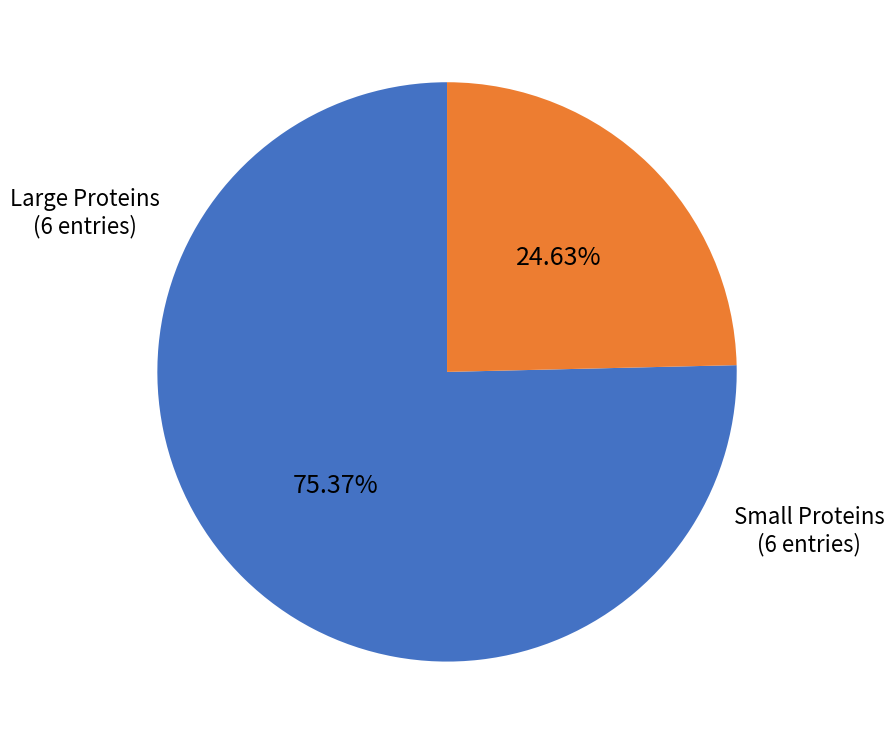

To the nearest percent, what is the average slice percentage?

50%